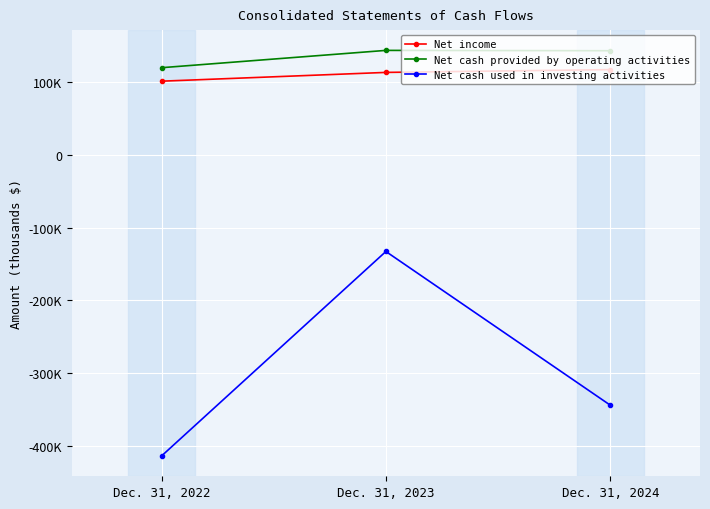

Does the chart have visible grid lines?

Yes